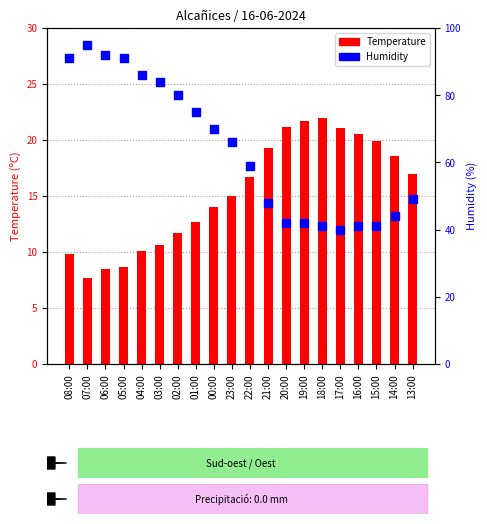

Is the value of Temperature at 19:00 greater than the value of Humidity at 02:00?

No